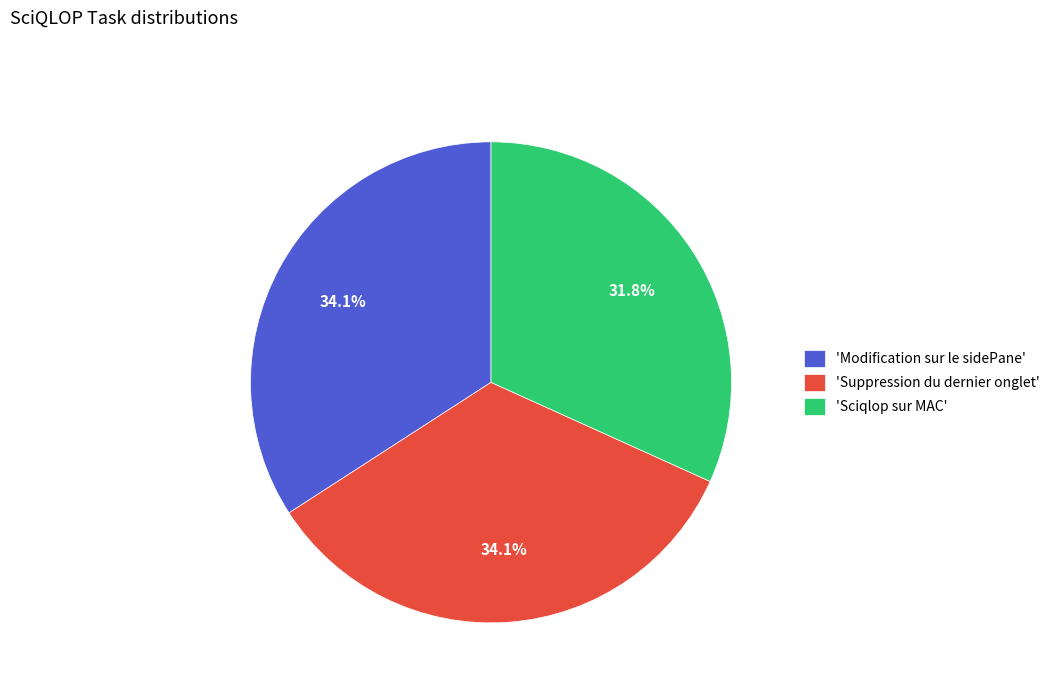

Does any single category account for the majority?

No